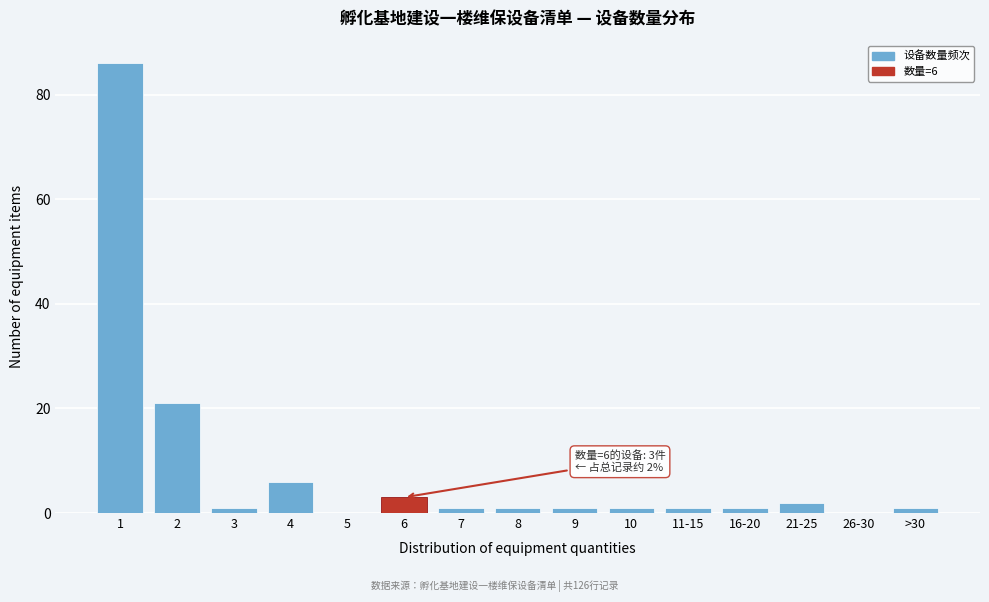

Reading right to left, extract all data points from this chart.

>30=1	26-30=0	21-25=2	16-20=1	11-15=1	10=1	9=1	8=1	7=1	6=3	5=0	4=6	3=1	2=21	1=86